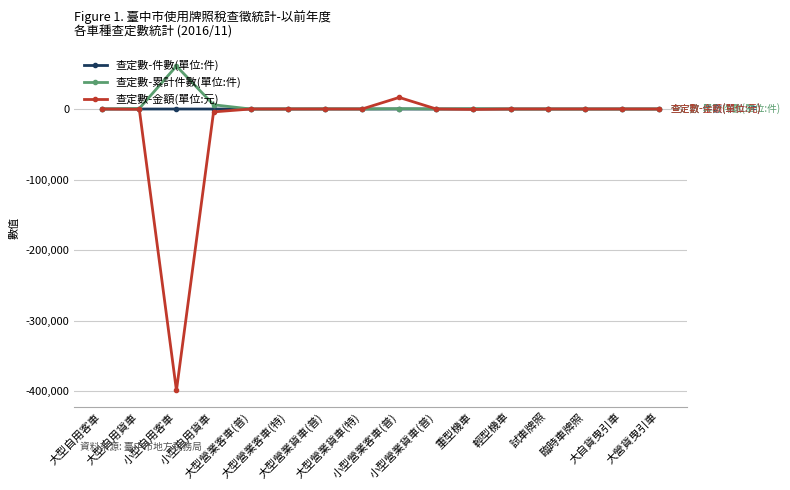

Which series has the widest spread of values?

查定數-金額(單位:元)